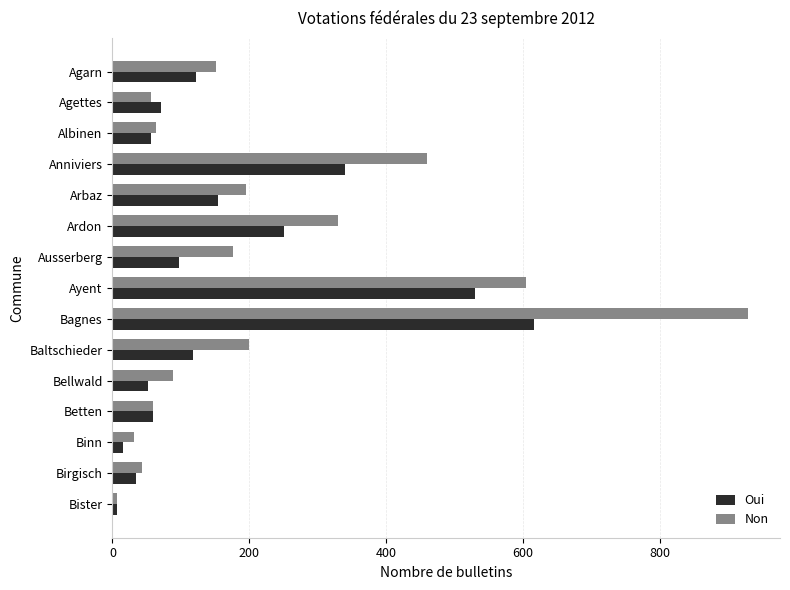

What is the maximum value for Oui?

616